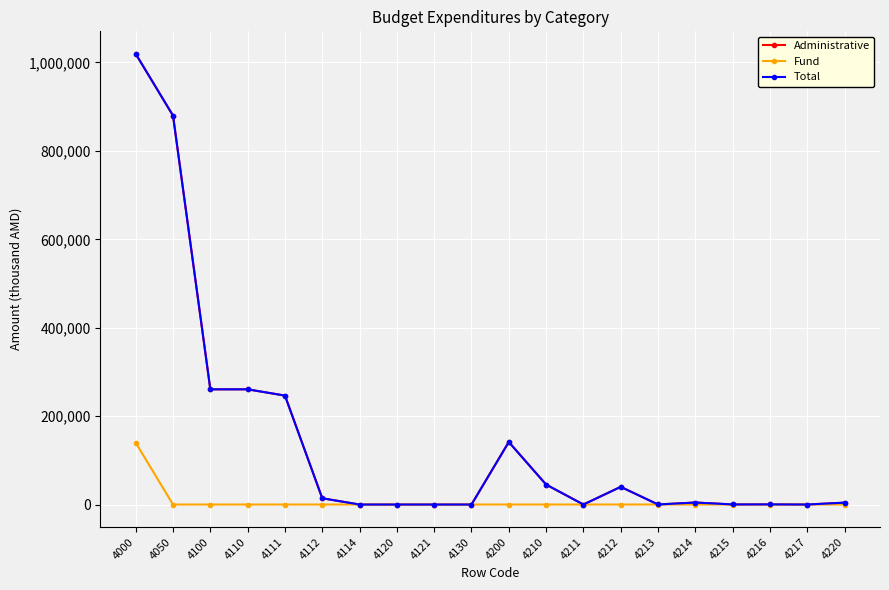

List the series in order of their peak value, lowest first.

Fund, Administrative, Total